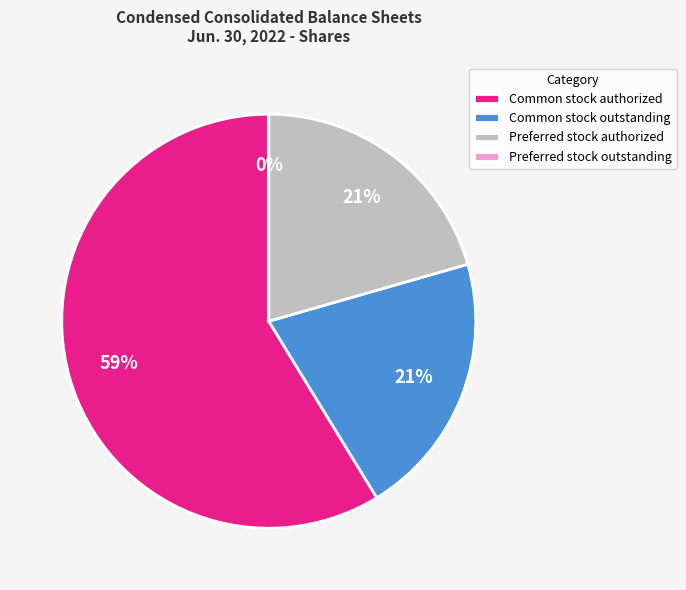

To the nearest percent, what is the combined percentage of Common stock authorized and Preferred stock outstanding?

59%